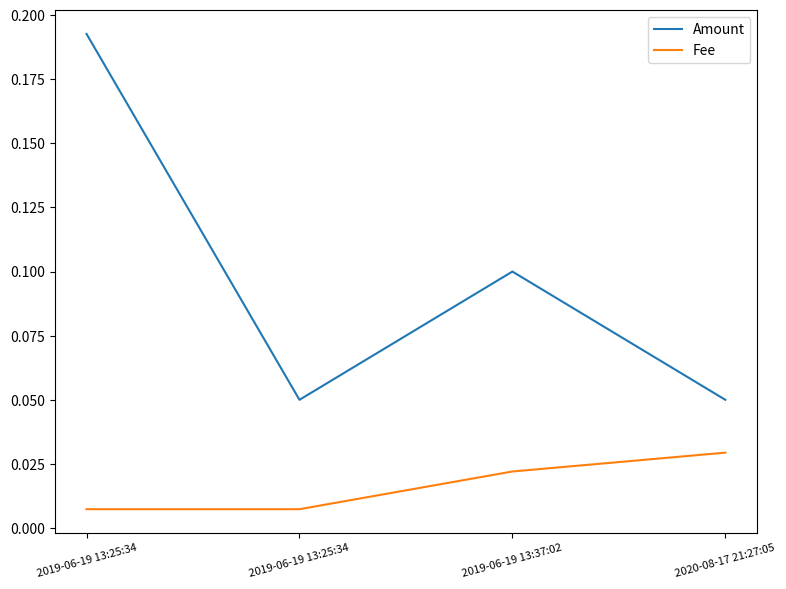

What is the value of the Amount point at the 1st from the left?

0.2